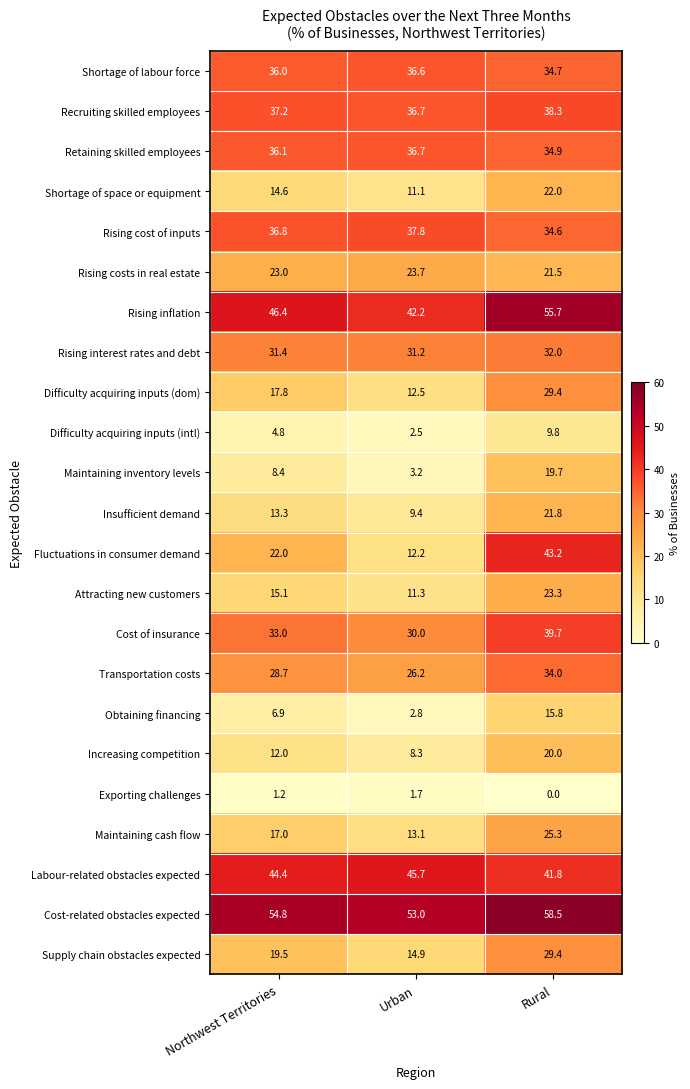

At which label does Attracting new customers first exceed 15?

Northwest Territories